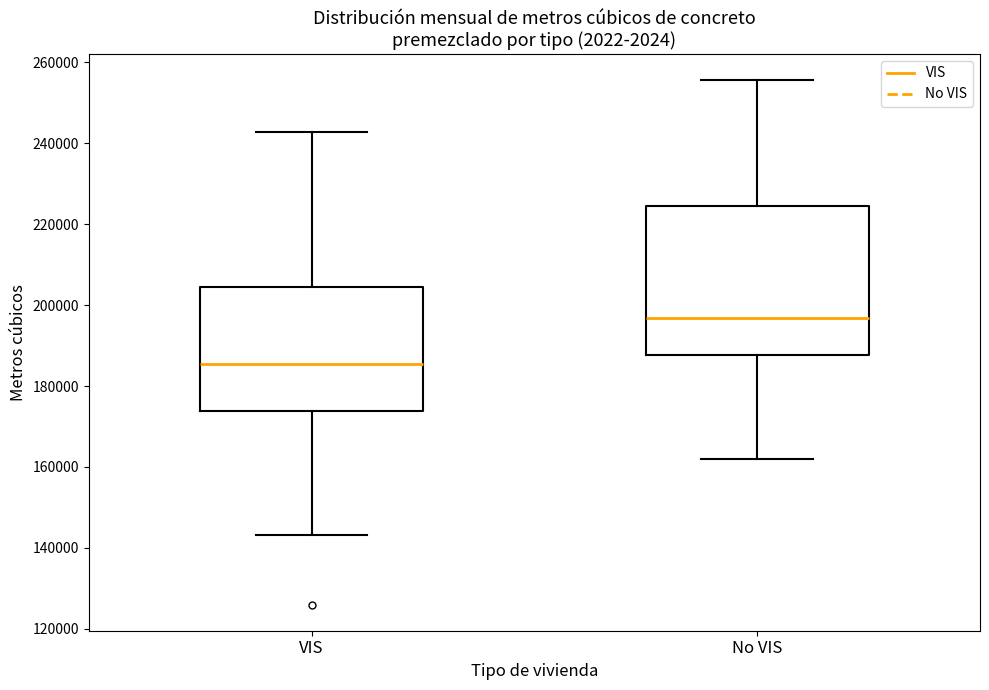

Which box is the tallest, from its lower edge to its upper edge?

No VIS